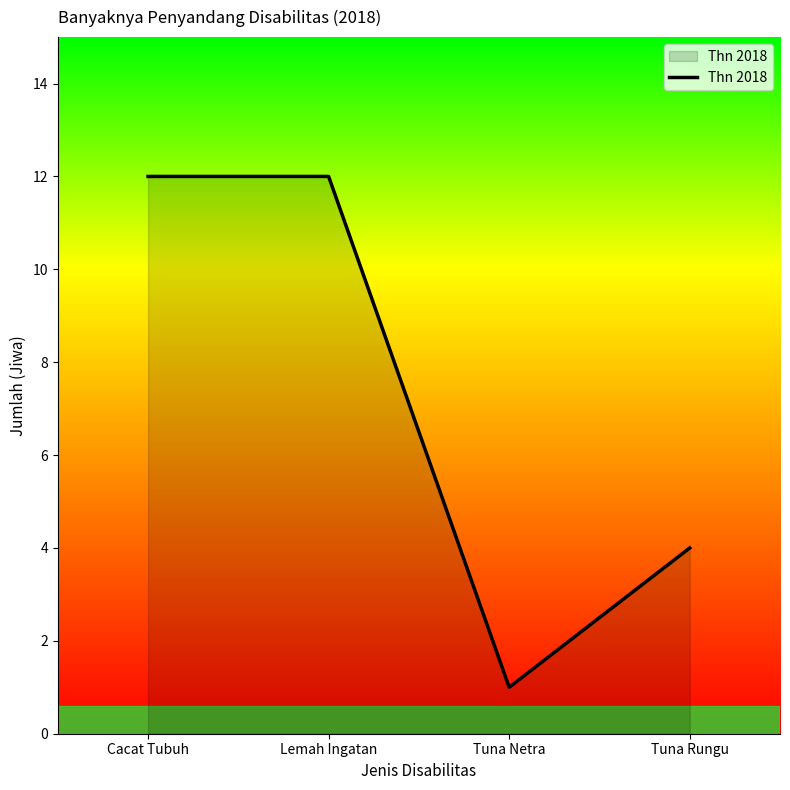

Between Cacat Tubuh and Tuna Rungu, which is larger?

Cacat Tubuh